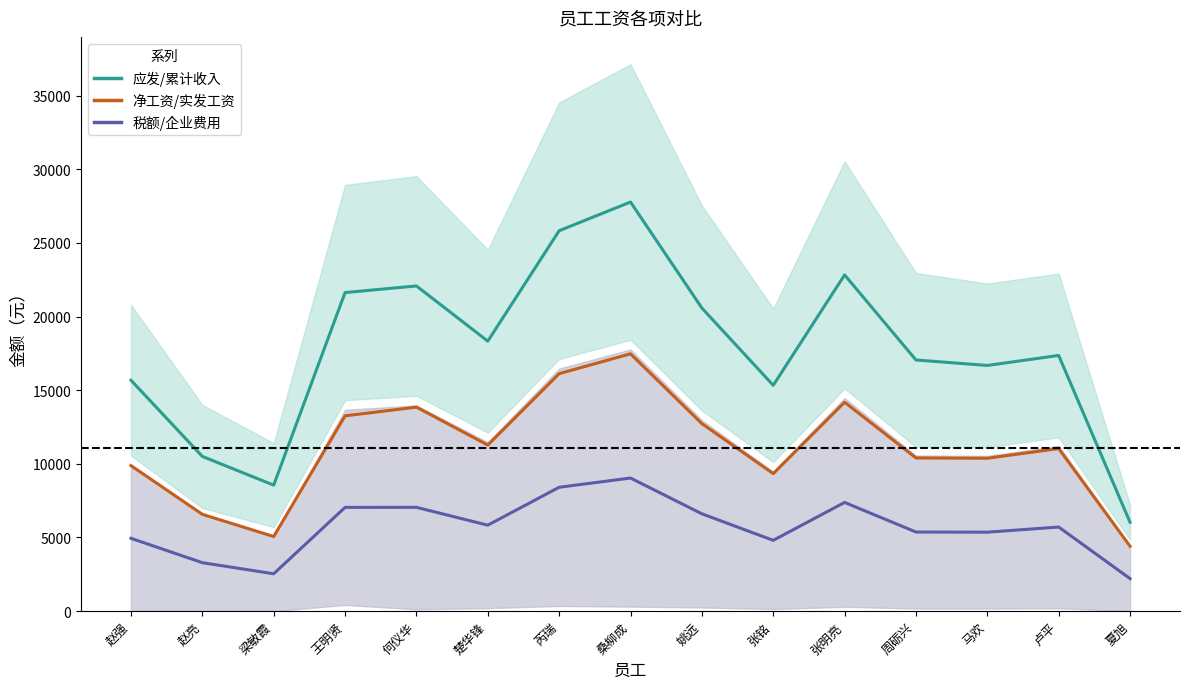

True or false: 应发/累计收入 and 净工资/实发工资 cross at least once.

False